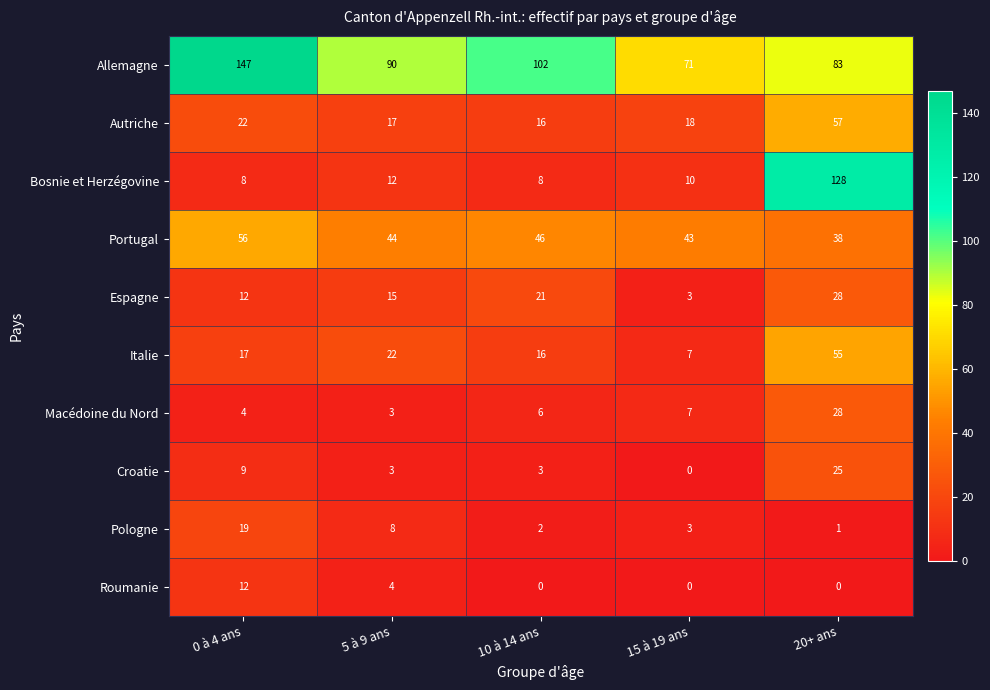

True or false: Roumanie has a value of -8 at 15 à 19 ans.

False